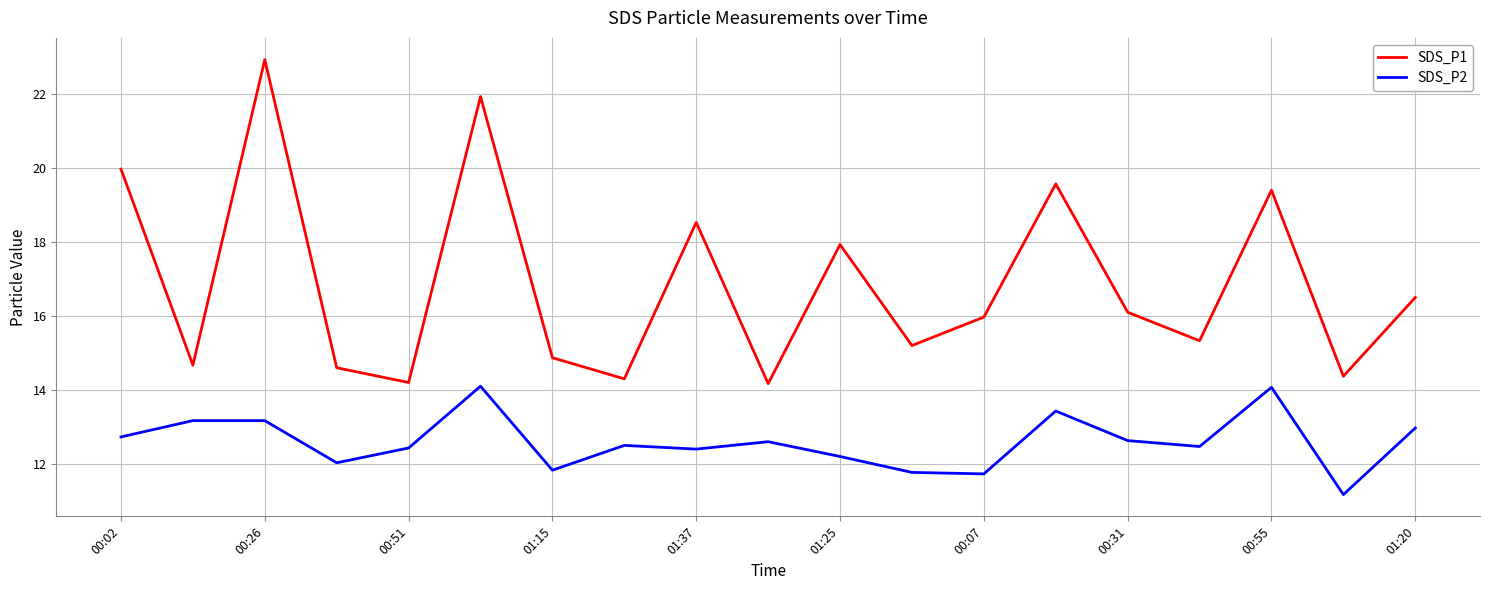

What is the highest value of the SDS_P2 series?

14.1